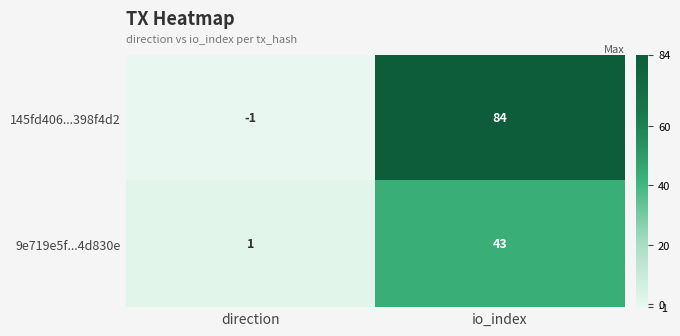

Reading left to right, list all the values displayed in this chart.

145fd406...398f4d2: direction=-1	io_index=84
9e719e5f...4d830e: direction=1	io_index=43